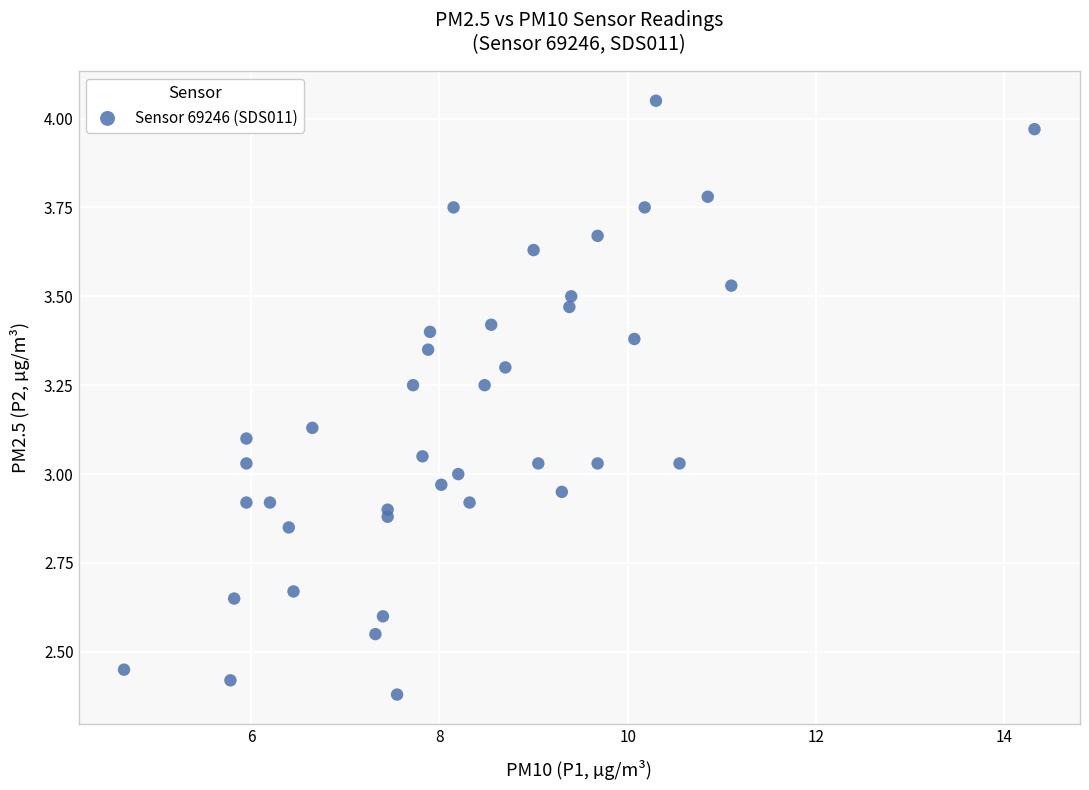

What is the range of Y values (max minus min)?

1.7